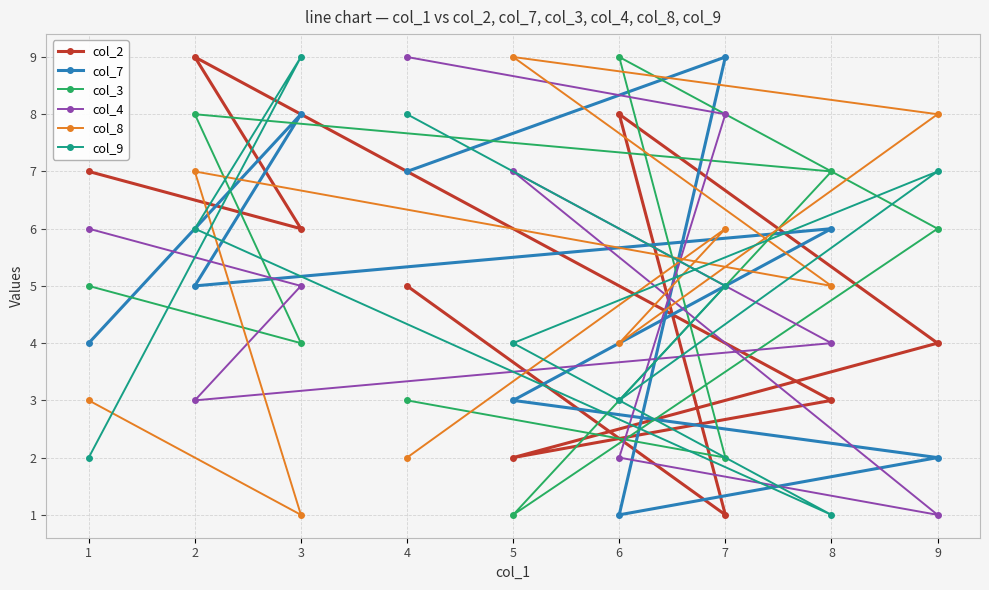

At which category is the sum across all series the highest?

2